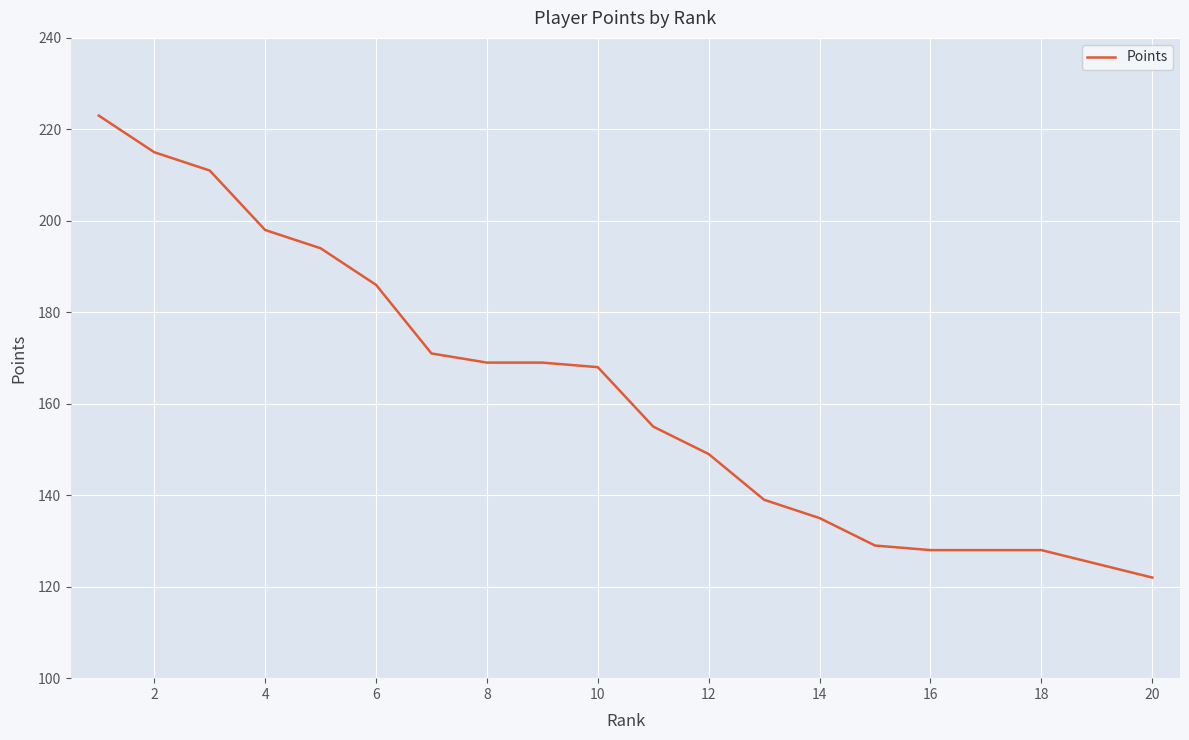

What is the greatest value displayed?

223